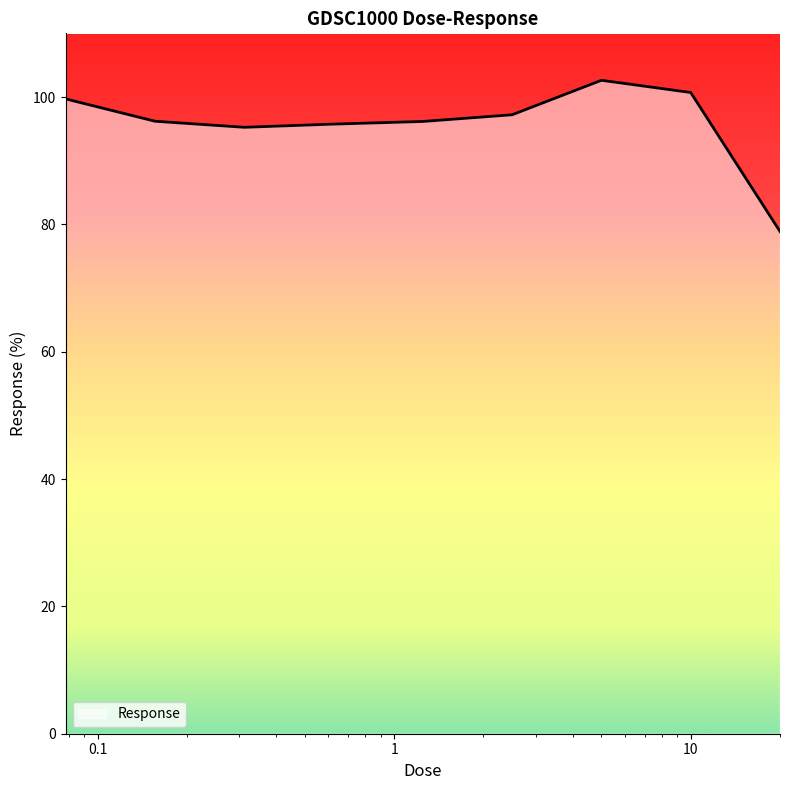

What is the minimum value shown in the chart?

78.9